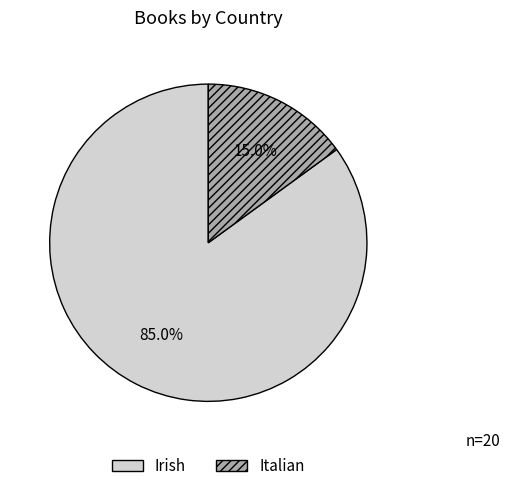

Combined, what portion of the pie is Irish and Italian?

100.0%